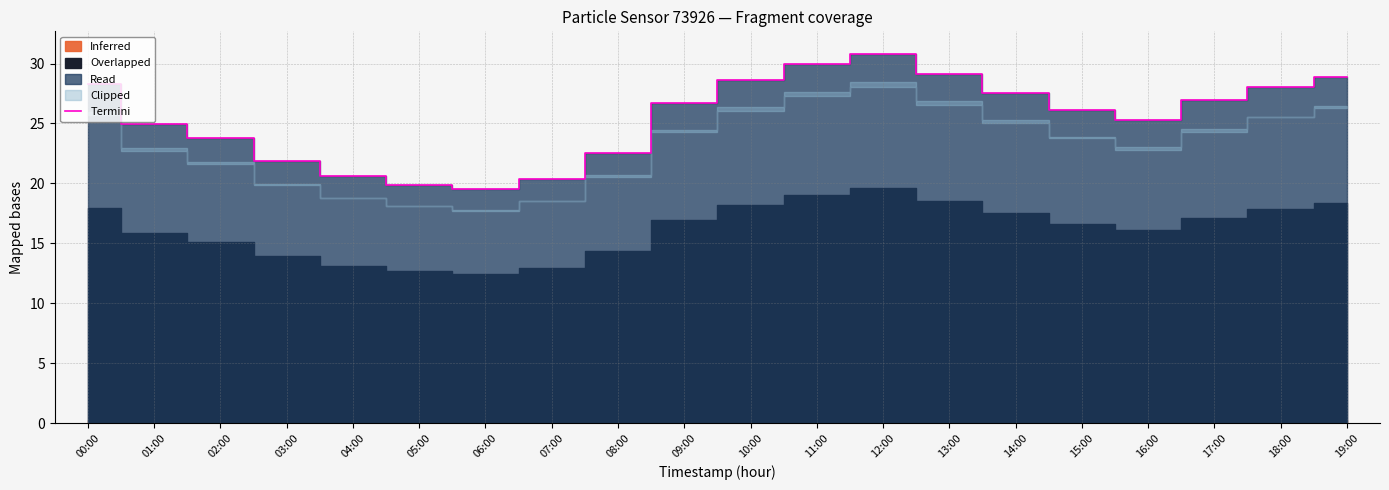

List the labels in order of value, largest first.

12:00, 11:00, 13:00, 19:00, 10:00, 00:00, 18:00, 14:00, 17:00, 09:00, 15:00, 16:00, 01:00, 02:00, 08:00, 03:00, 04:00, 07:00, 05:00, 06:00